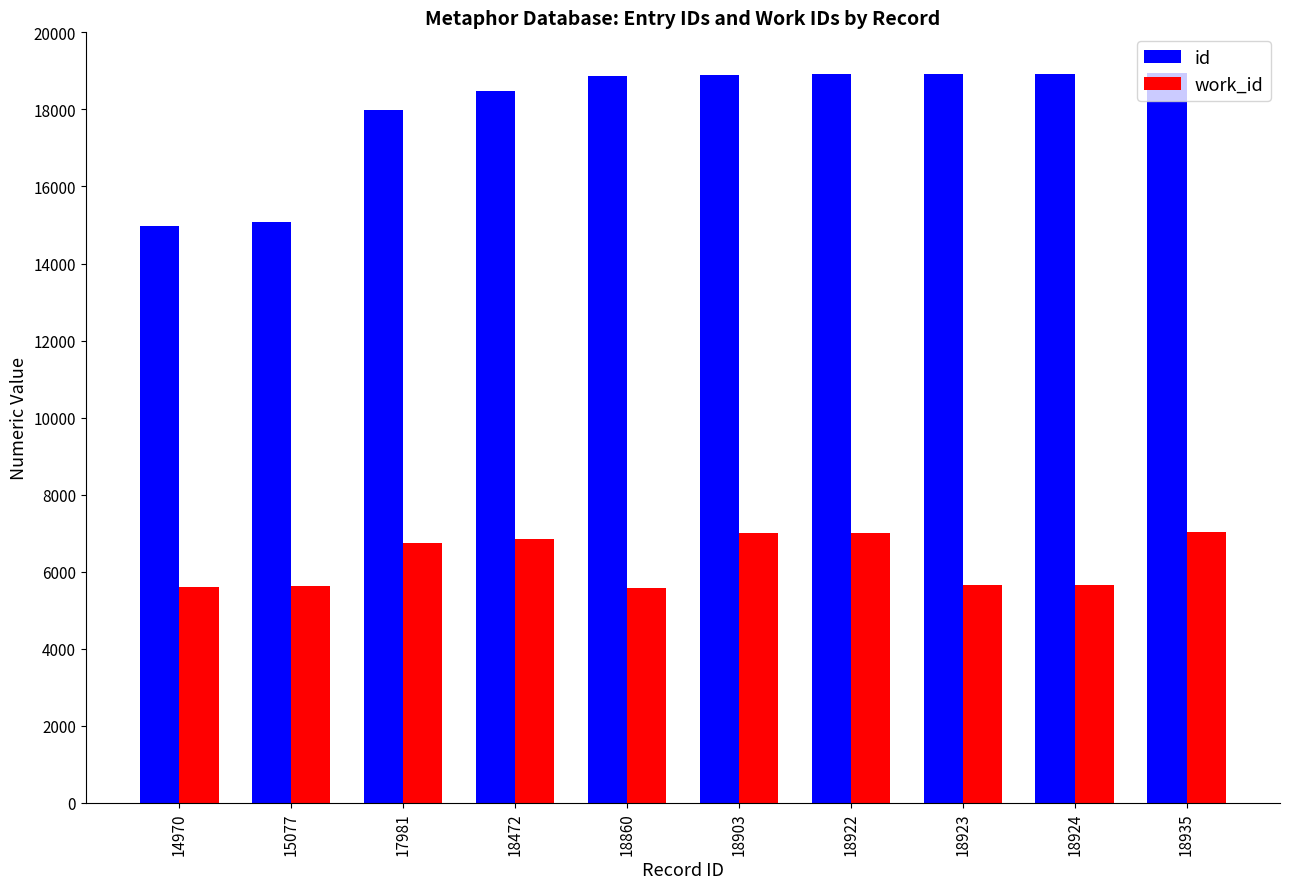

Which series has the widest spread of values?

id